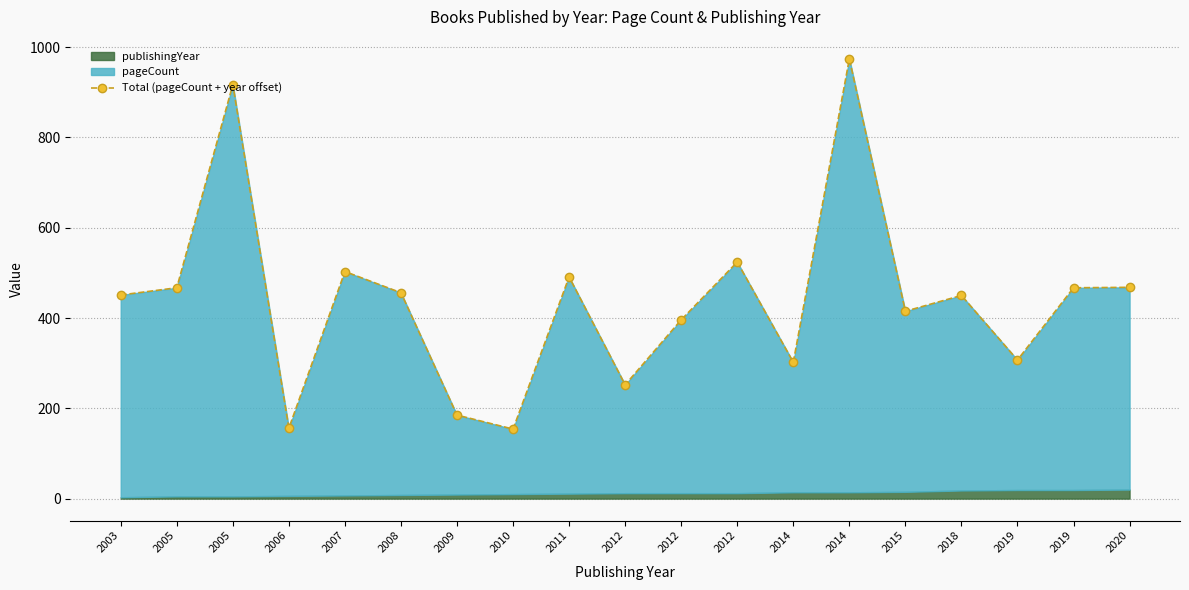

How many values exceed 451?

9